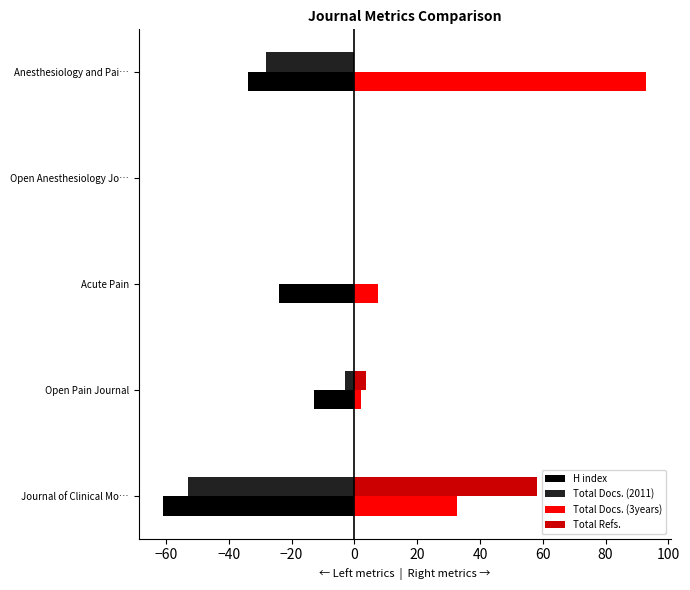

Which series changed the most between Open Anesthesiology Jo… and Anesthesiology and Pai…?

Total Docs. (3years)